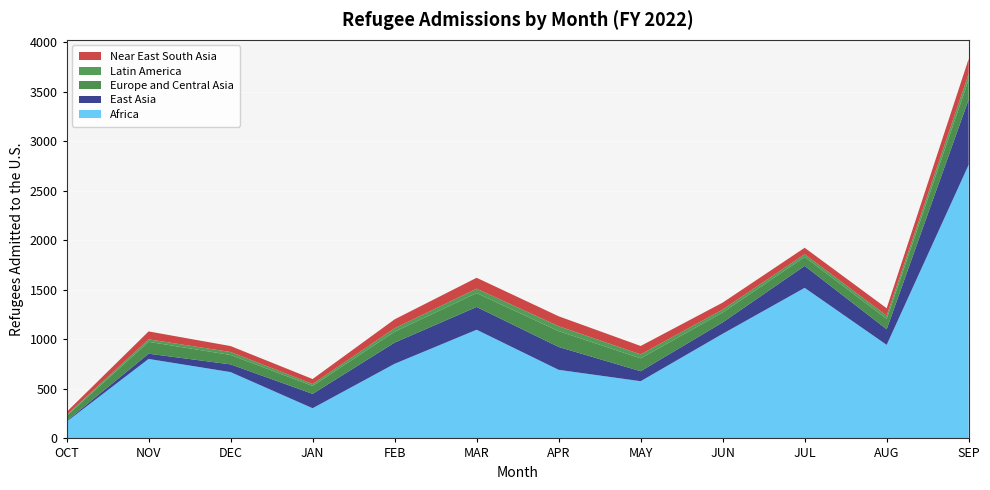

Reading left to right, extract all data points from this chart.

Africa: 169	803	670	305	754	1098	693	578	1057	1521	945	2765
East Asia: 8	53	78	145	214	230	231	101	115	222	158	660
Europe and Central Asia: 50	120	95	80	110	140	160	130	100	90	105	200
Latin America: 10	25	30	20	35	45	50	40	30	28	32	60
Near East South Asia: 30	80	60	50	90	110	100	85	70	65	75	150